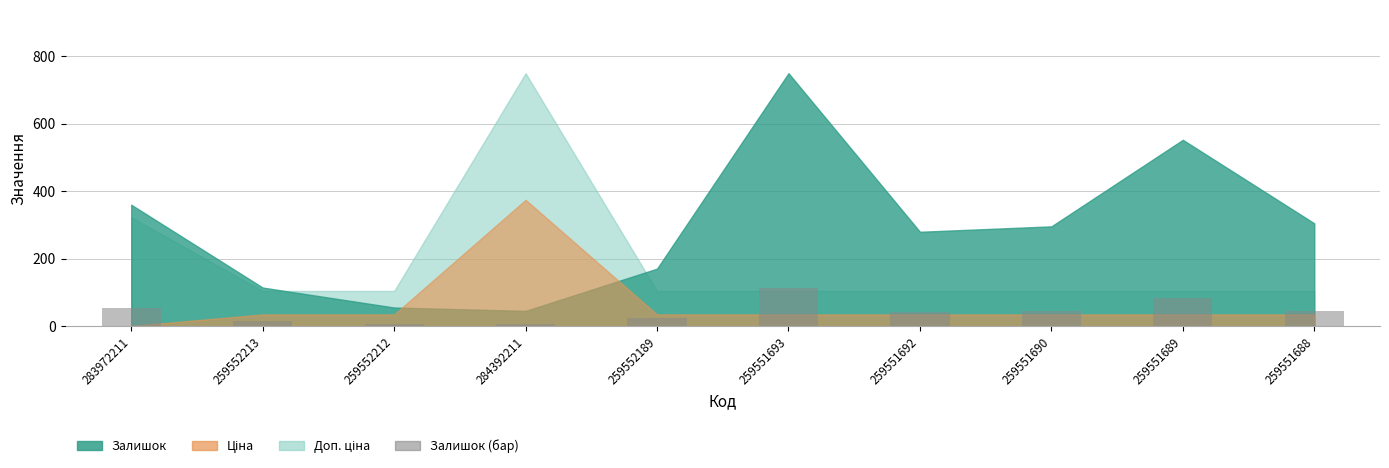

What is the difference between the values at 259551689 and 283972211?

28.8